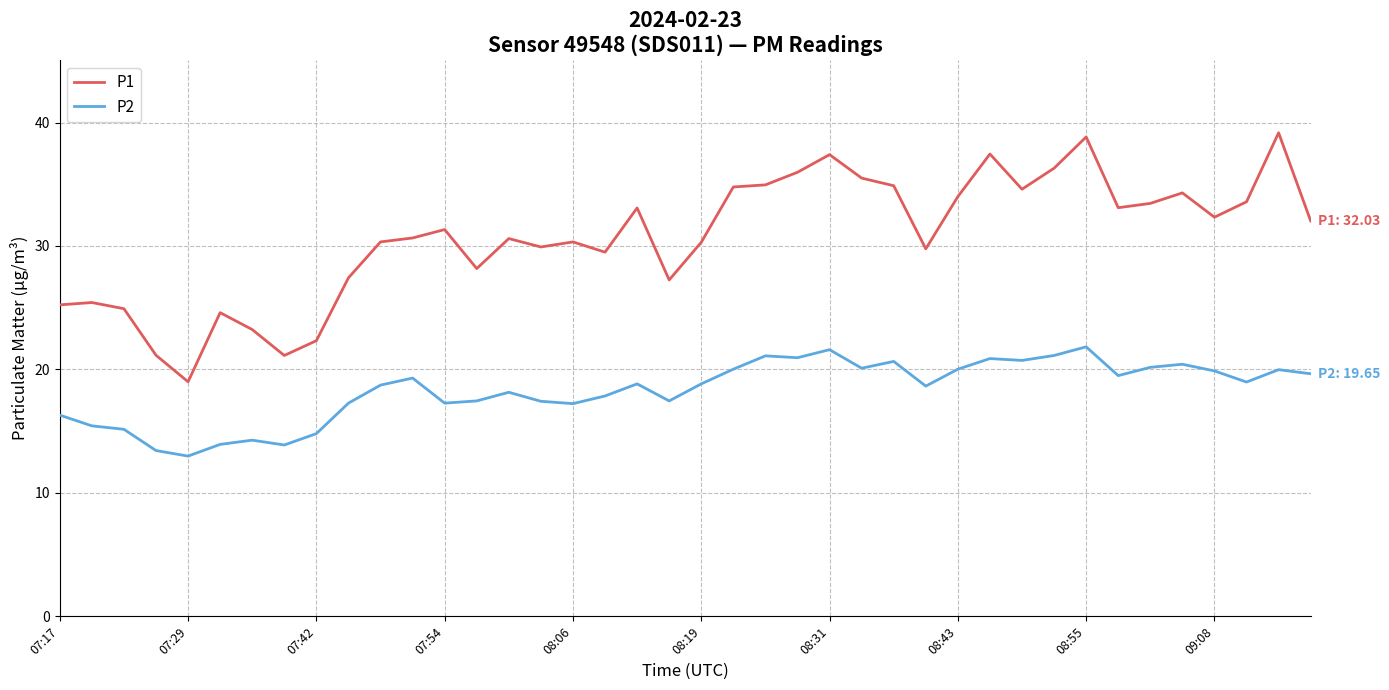

Rank the series by their average value, from highest to lowest.

P1, P2